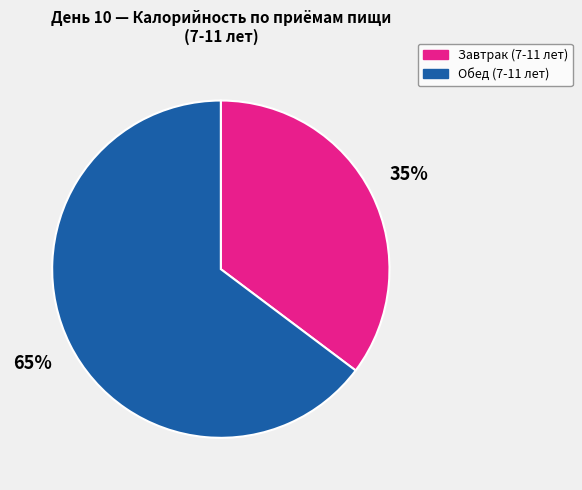

Does any single category account for the majority?

Yes